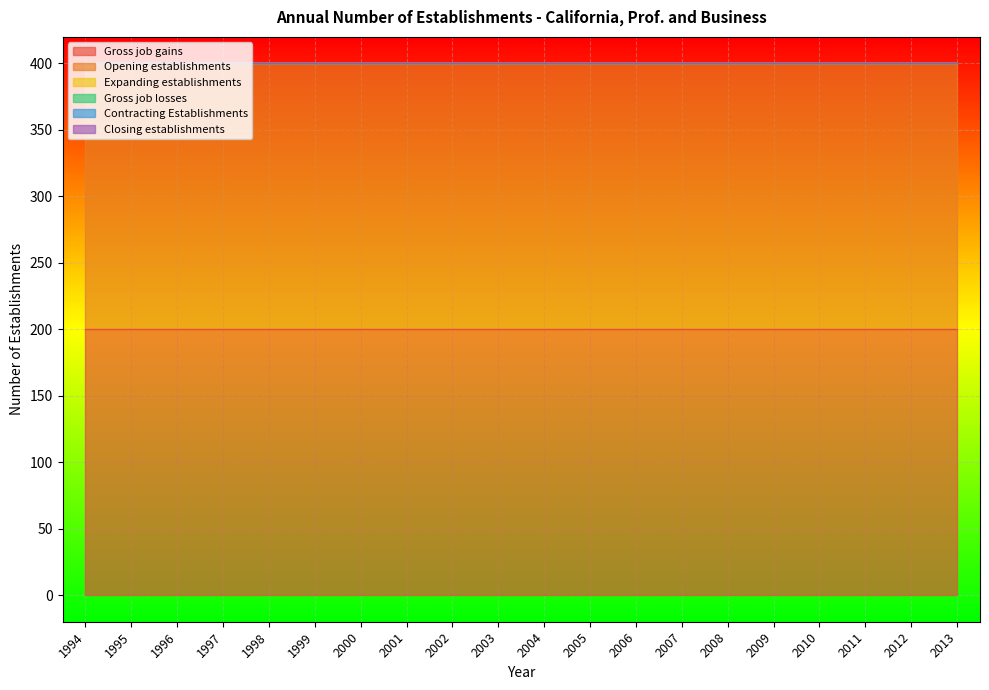

The Opening establishments series shows 311 at 2005. True or false?

False